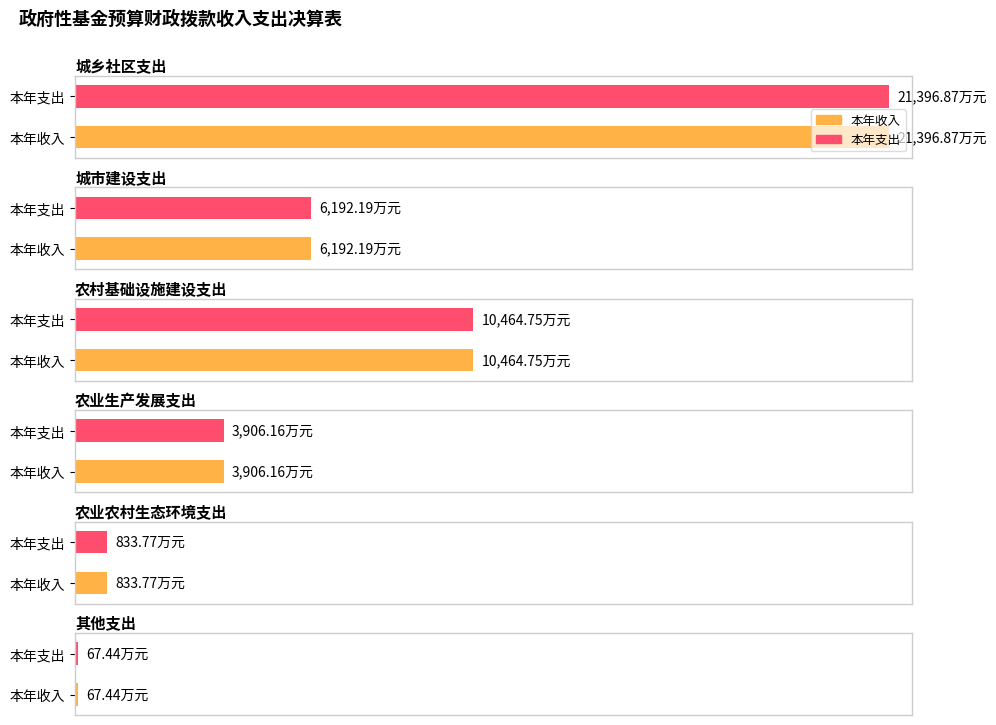

How many bars are there in each group?

2